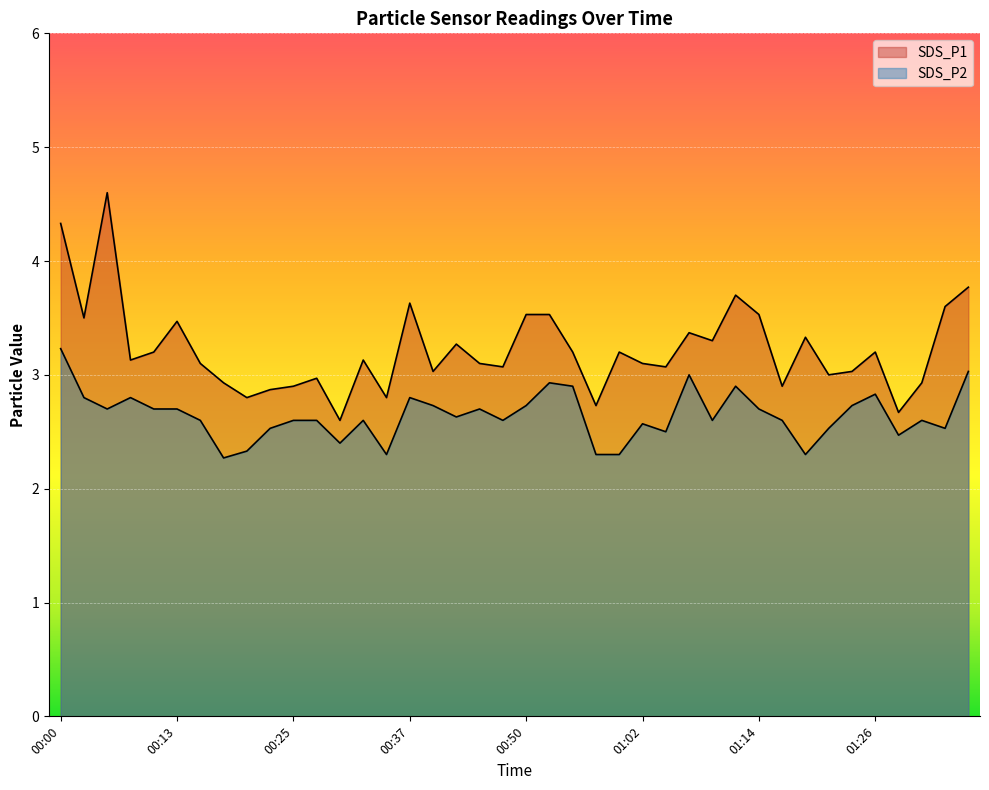

What position from the right is 00:52?

19